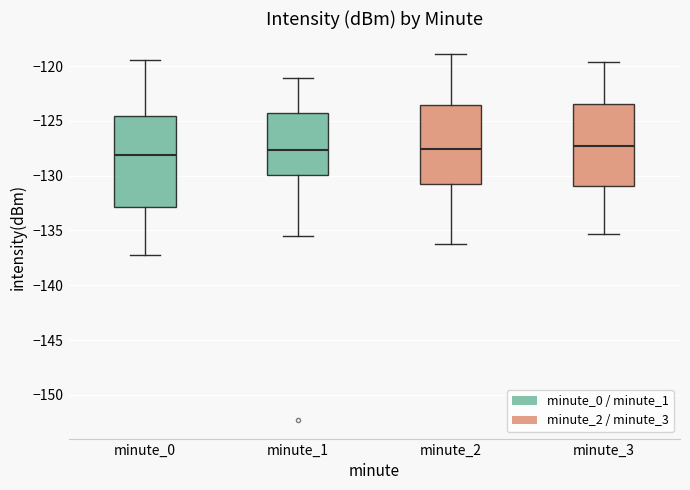

Reading left to right, transcribe this box plot: for each box, give where its median line is, the range the box spans, and where its two whiskers end, as read against the y-axis. The values are not printed on the chart, so give them approximately, as read against the axis.

minute_0: median -128.0, box -133.0 to -124.5, whiskers -137.5 to -119.5
minute_1: median -127.5, box -130.0 to -124.5, whiskers -135.5 to -121.0
minute_2: median -127.5, box -130.5 to -123.5, whiskers -136.0 to -119.0
minute_3: median -127.5, box -131.0 to -123.5, whiskers -135.5 to -119.5